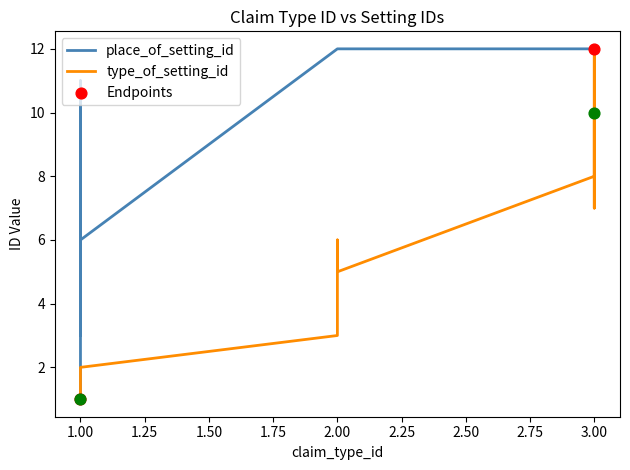

What are all the series names shown in the legend?

place_of_setting_id, type_of_setting_id